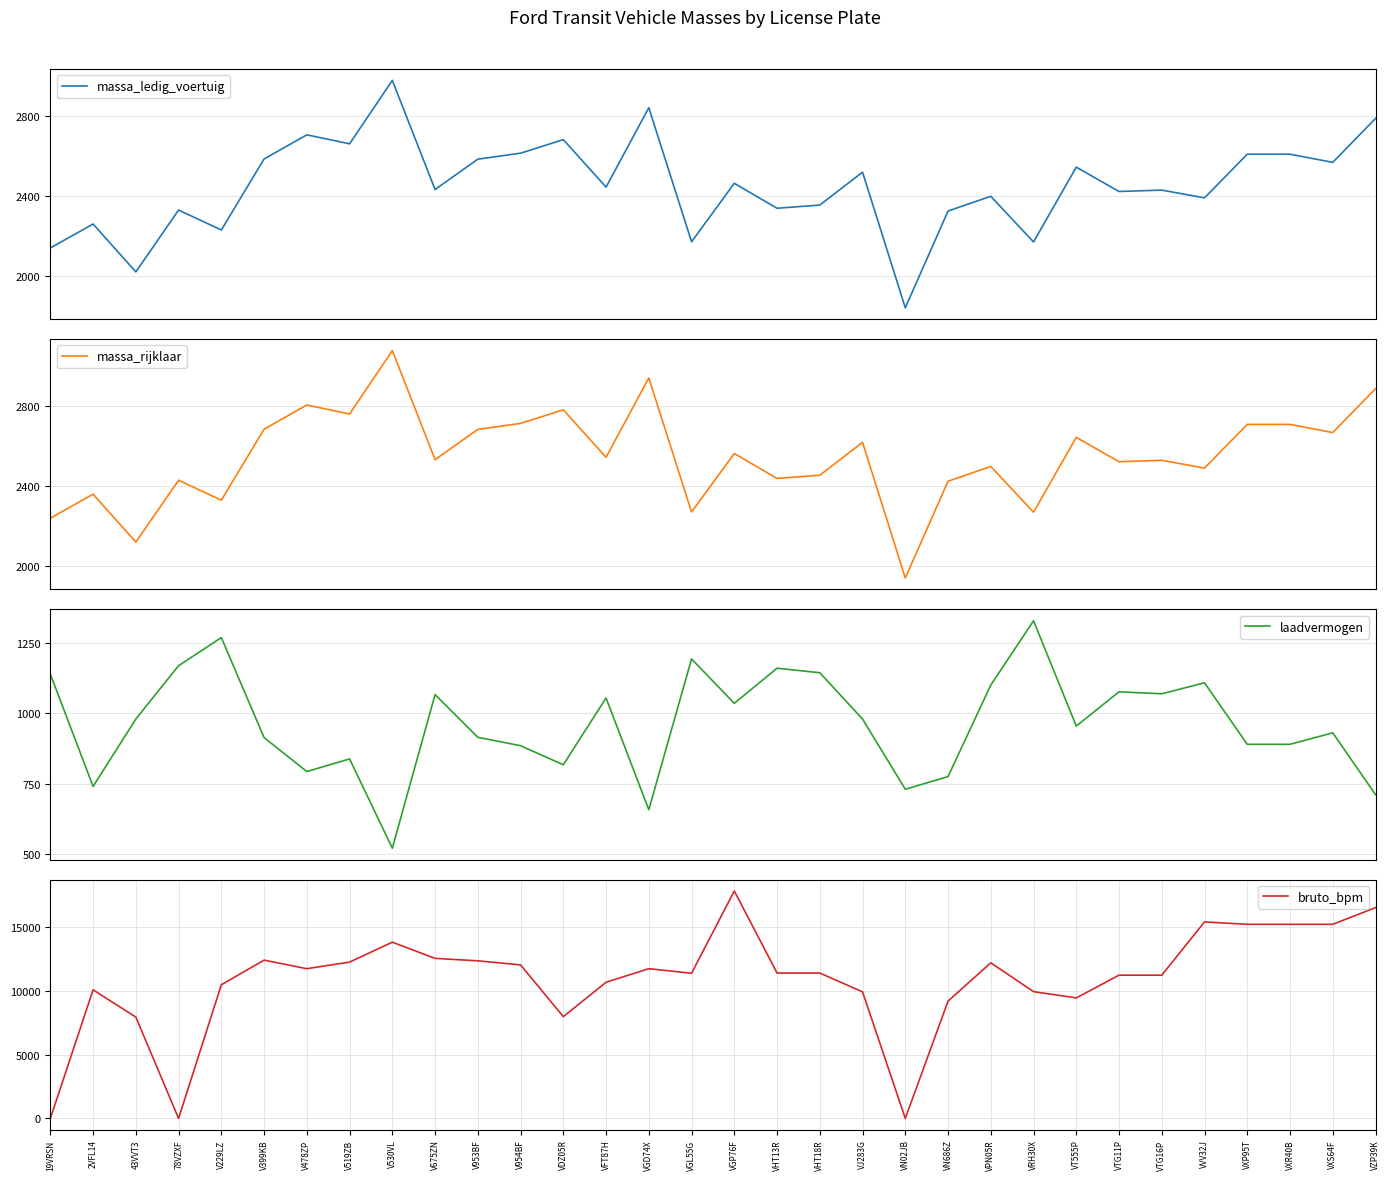

Is it true that laadvermogen equals 931 at VXS64F?

True